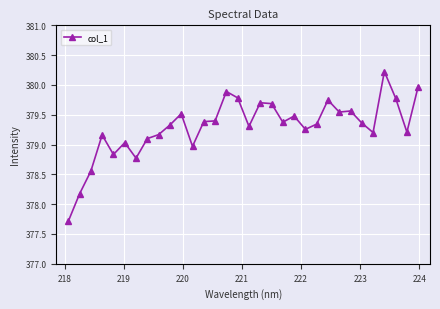

What is the maximum value shown in the chart?

380.2